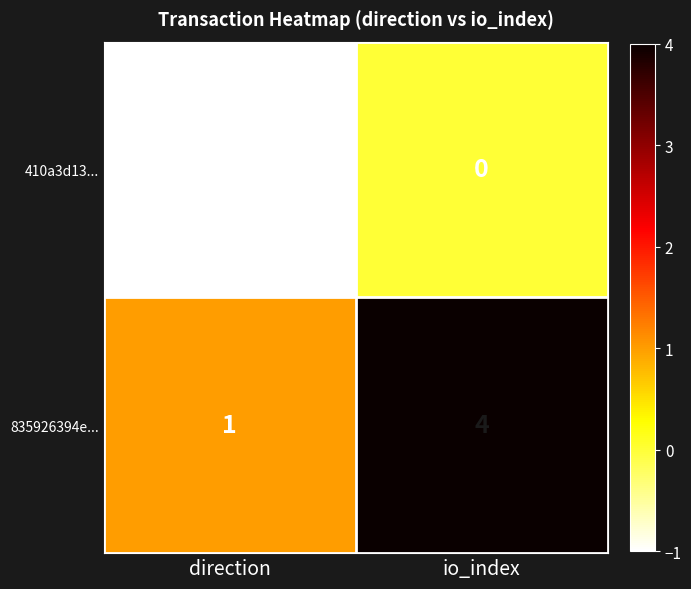

List the series in order of their peak value, highest first.

835926394e..., 410a3d13...